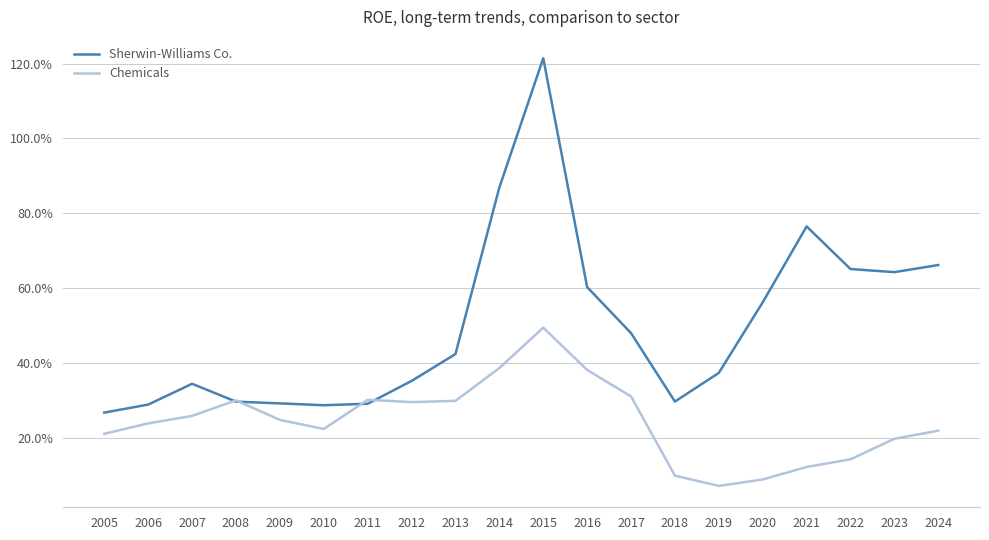

Is this an area chart (filled region under the line)?

No